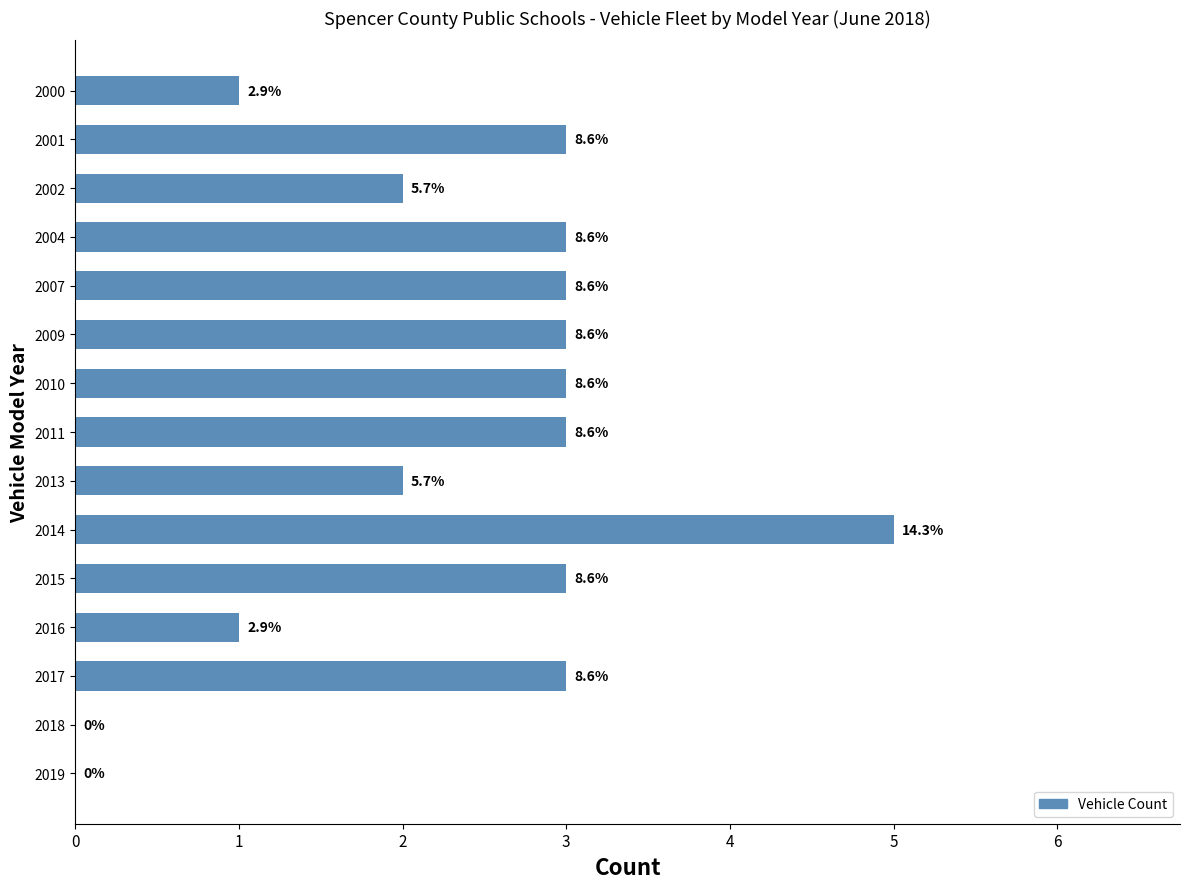

List the labels in order of value, smallest first.

13, 14, 0, 11, 2, 8, 1, 3, 4, 5, 6, 7, 10, 12, 9